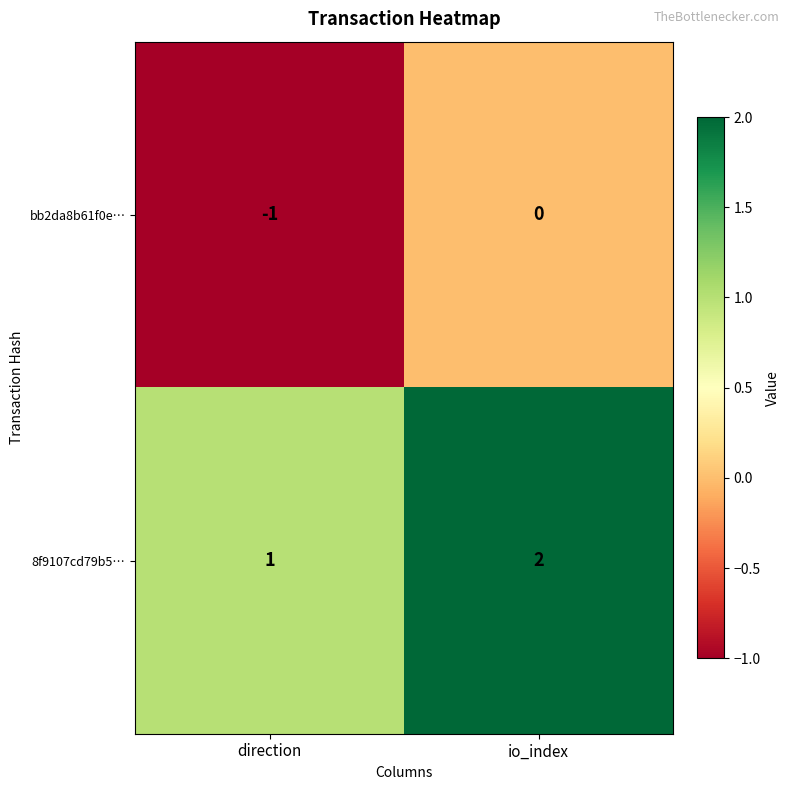

Reading left to right, extract all data points from this chart.

bb2da8b61f0e…: -1	0
8f9107cd79b5…: 1	2